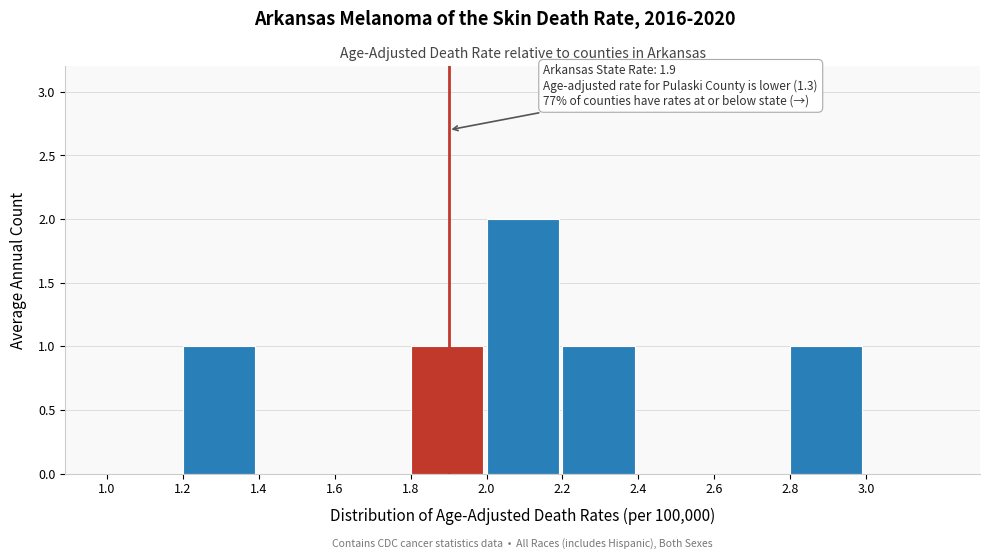

Reading left to right, transcribe all the data shown in this chart.

1.0=0	1.2=1	1.4=0	1.6=0	1.8=1	2.0=2	2.2=1	2.4=0	2.6=0	2.8=1	3.0=0